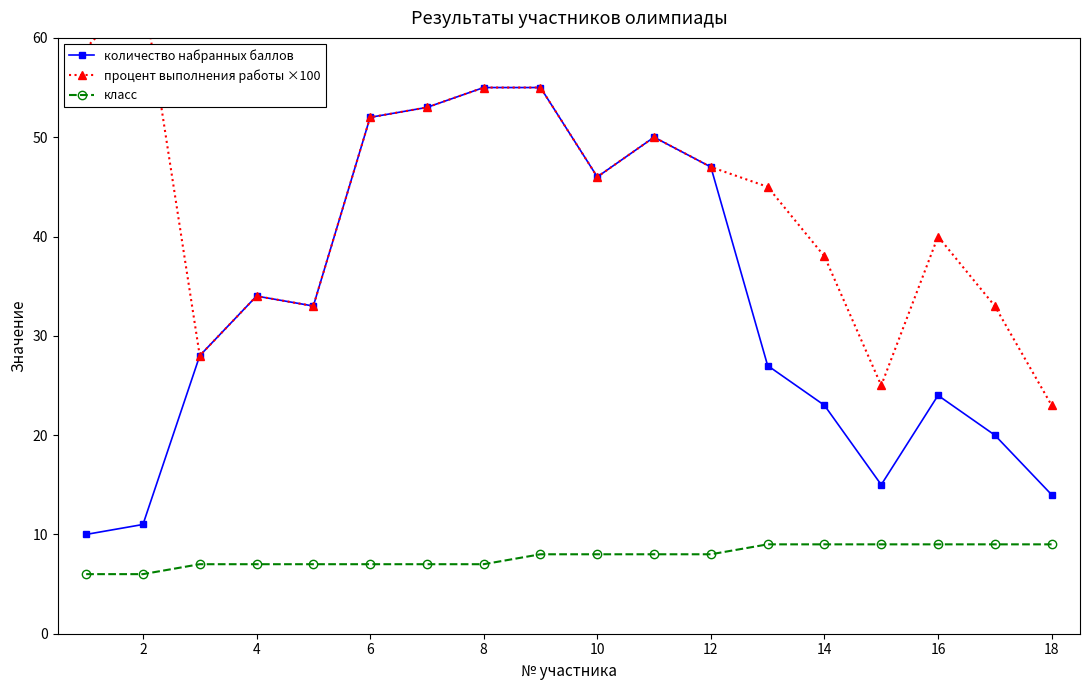

Read the количество набранных баллов value at 4.

34